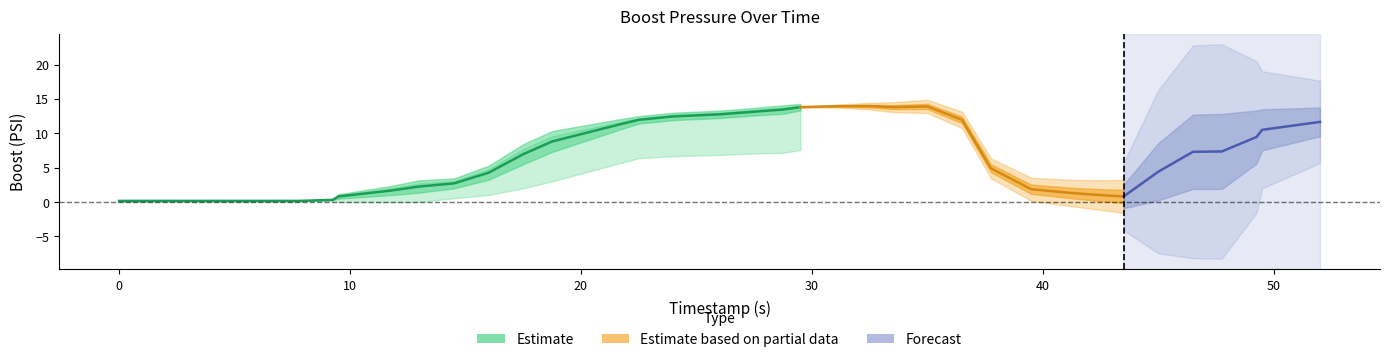

True or false: ecu_psi has more than 0 points higher than both neighbors.

True